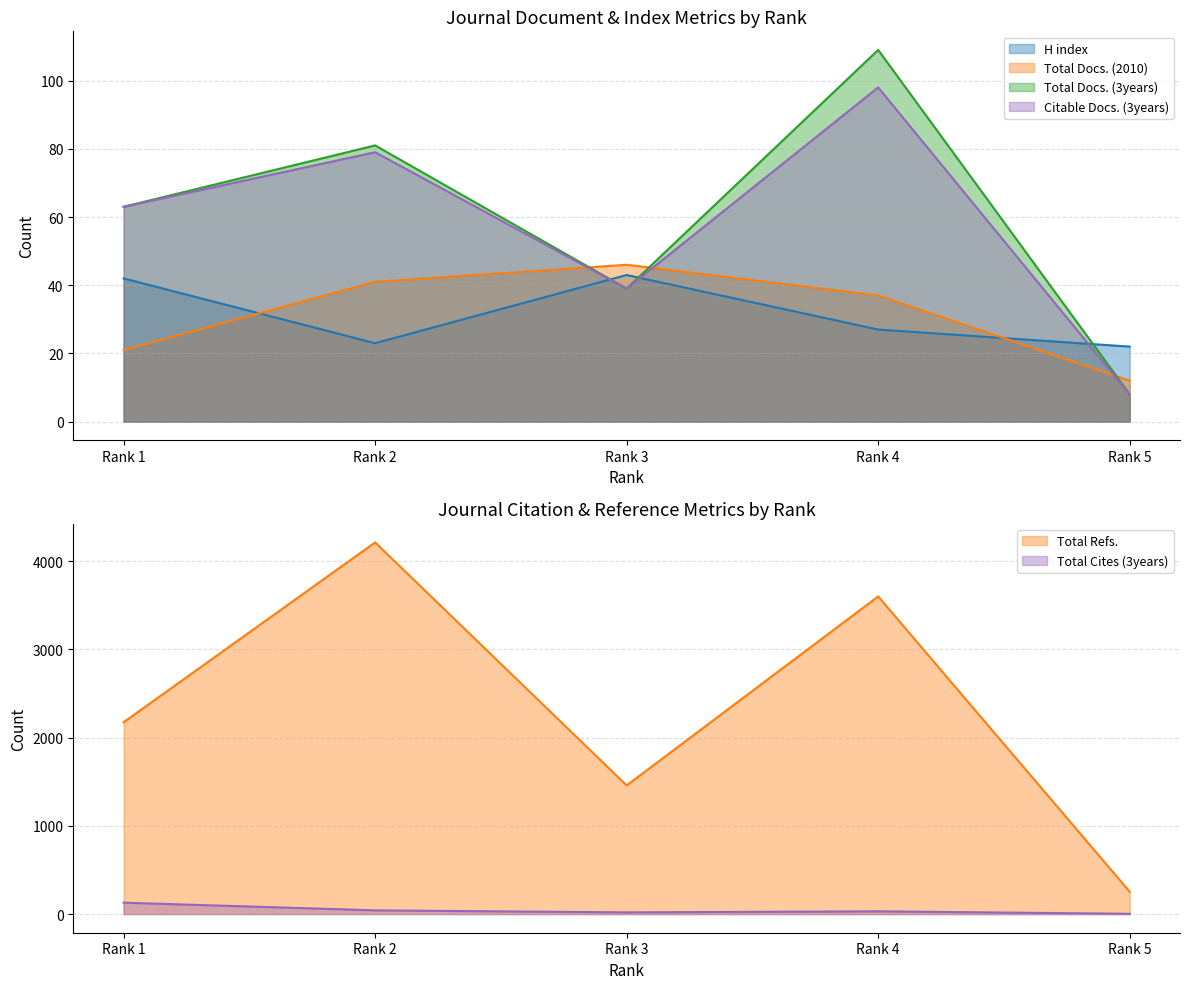

Count the Total Docs. (2010) values in the range 21 to 41.

3